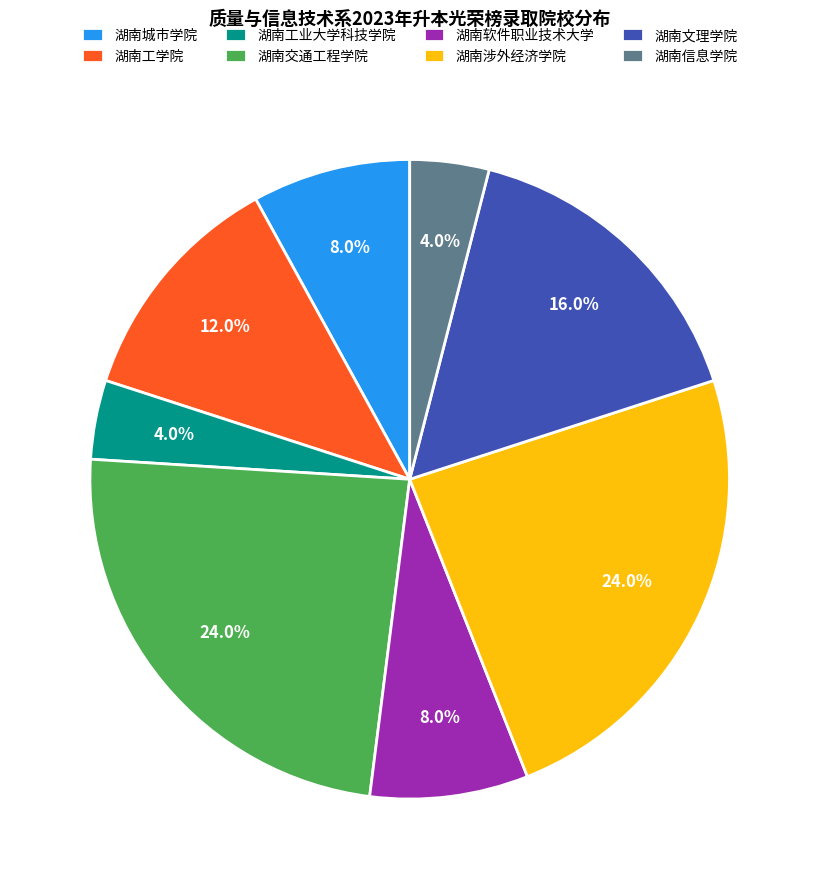

What portion of the pie excludes 湖南软件职业技术大学?

92.0%